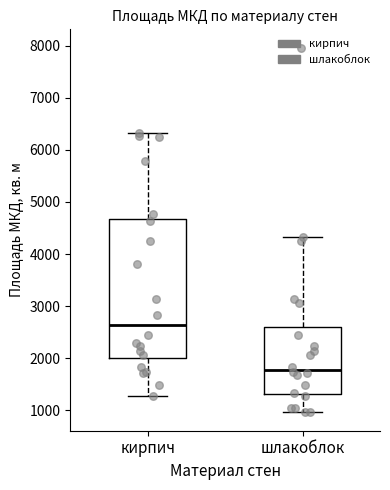

Comparing the boxes themselves (not the whiskers), which one is the tallest?

кирпич